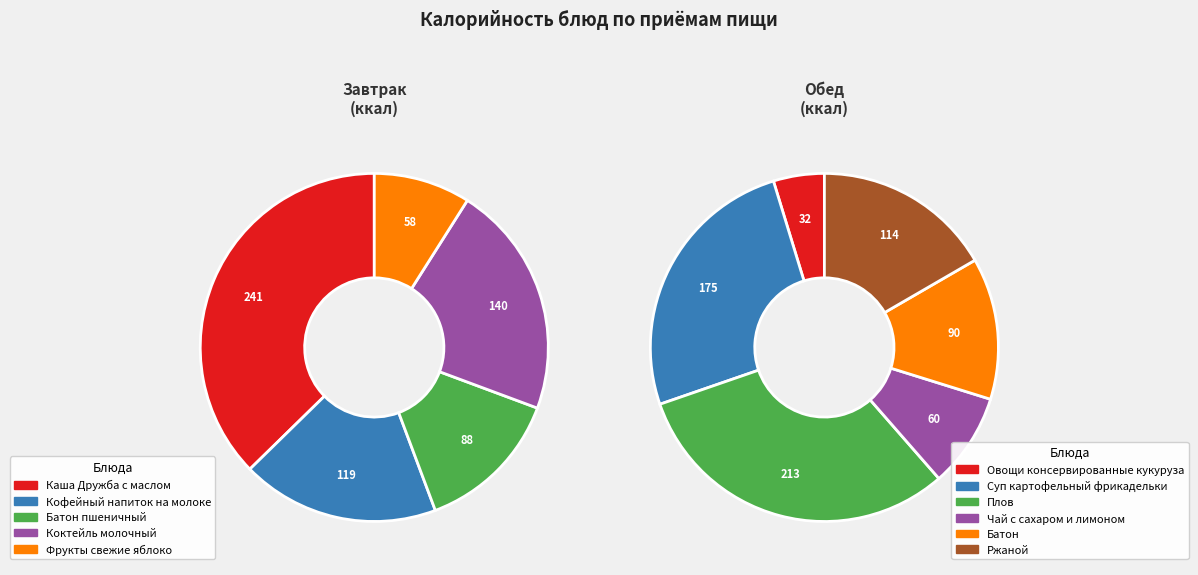

True or false: Кофейный напиток на молоке accounts for 9% of the total.

True